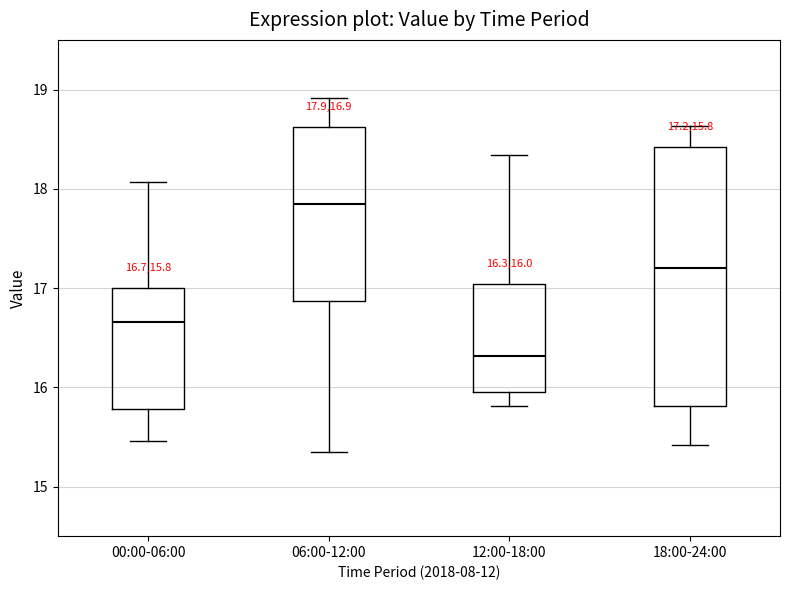

Which box's median line is the lowest?

12:00-18:00